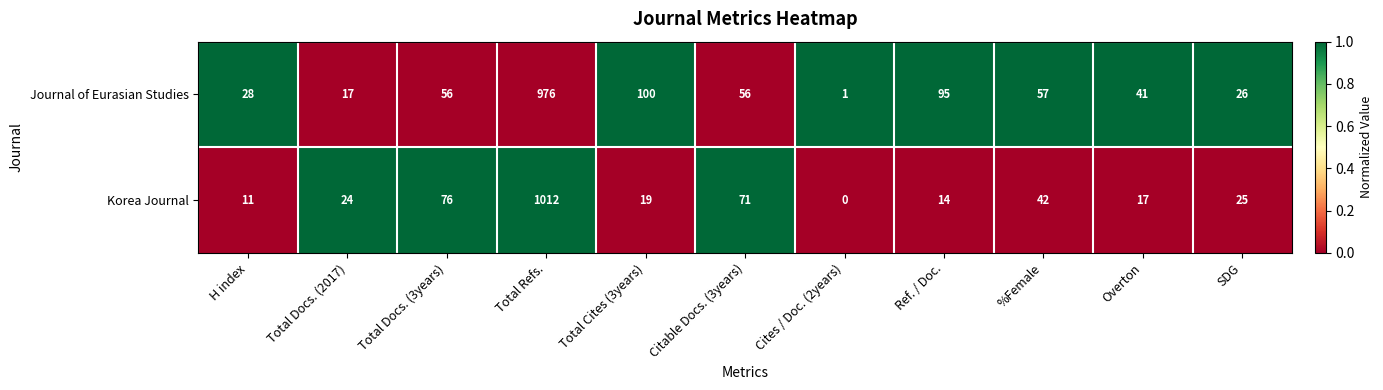

At which label is Korea Journal closest to 506?

Total Docs. (3years)